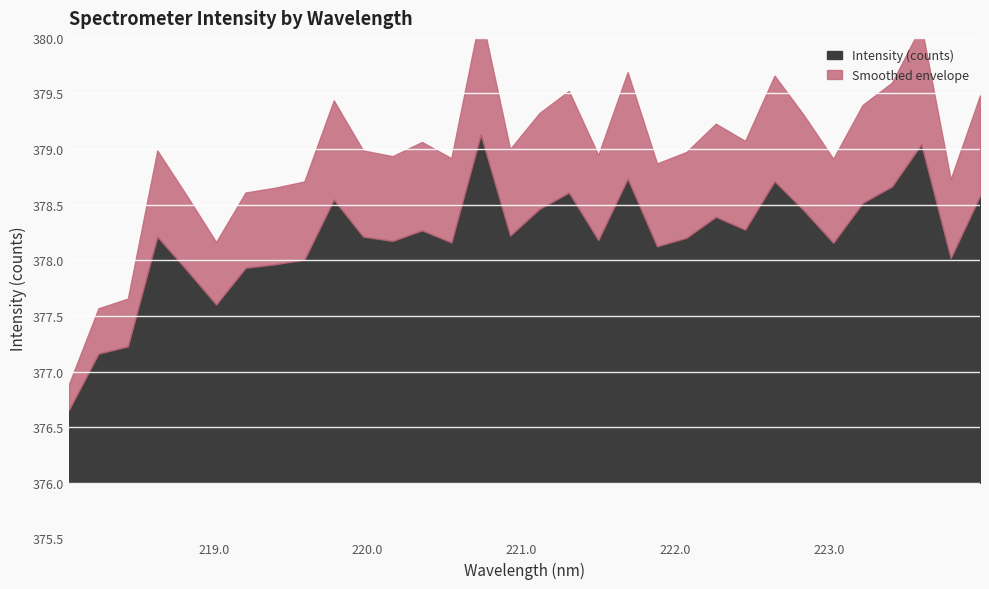

What is the label of the 20th point from the right?

220.3533